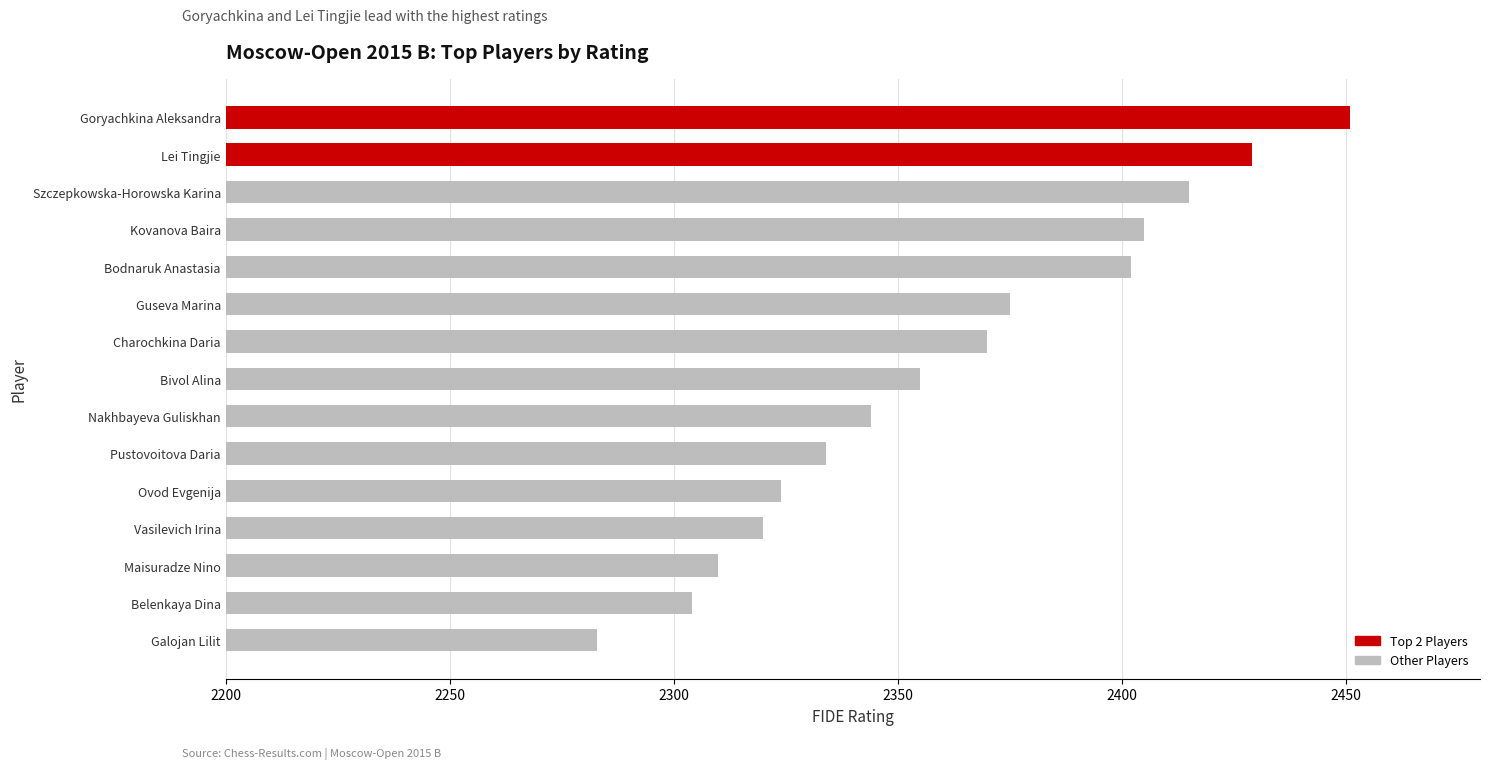

How many values are below 2355?

7